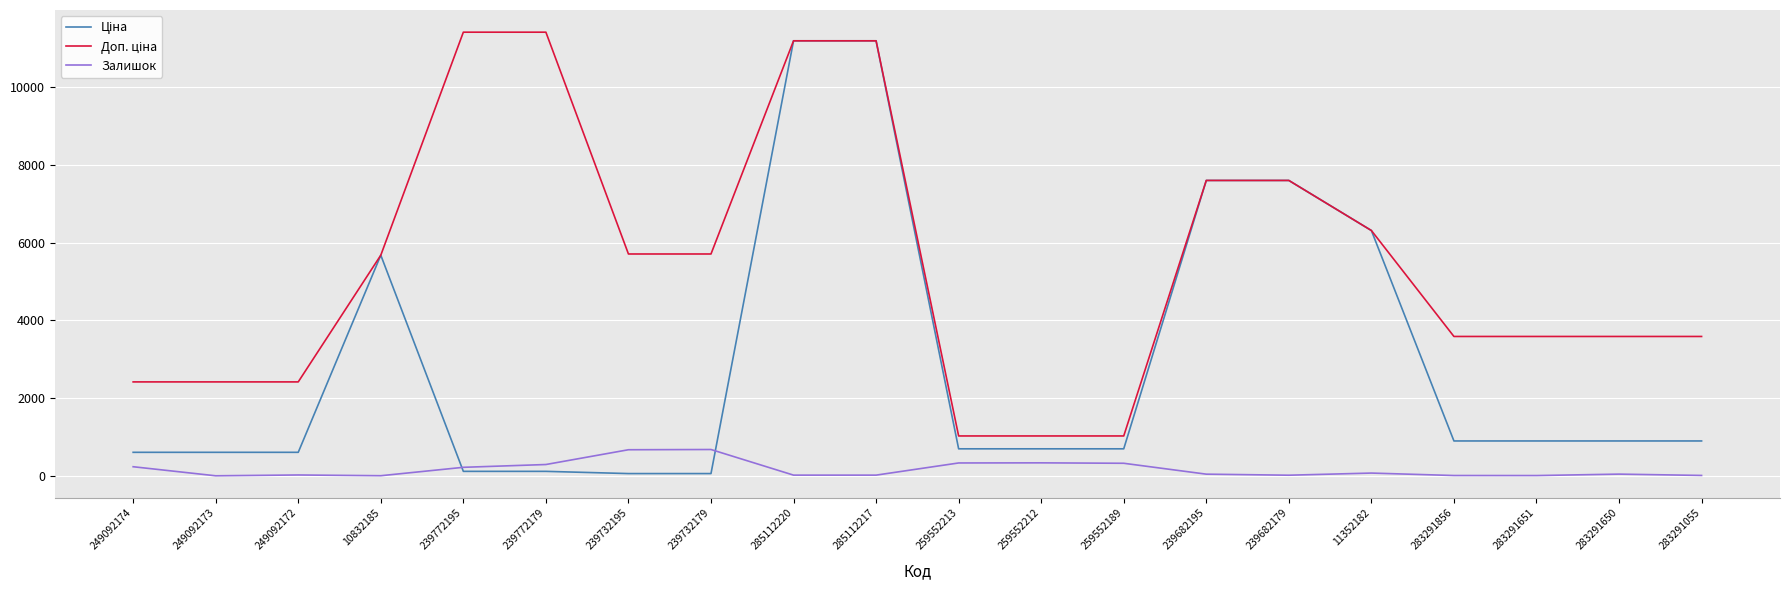

Is it true that Залишок equals 17.0 at 285112217?

True